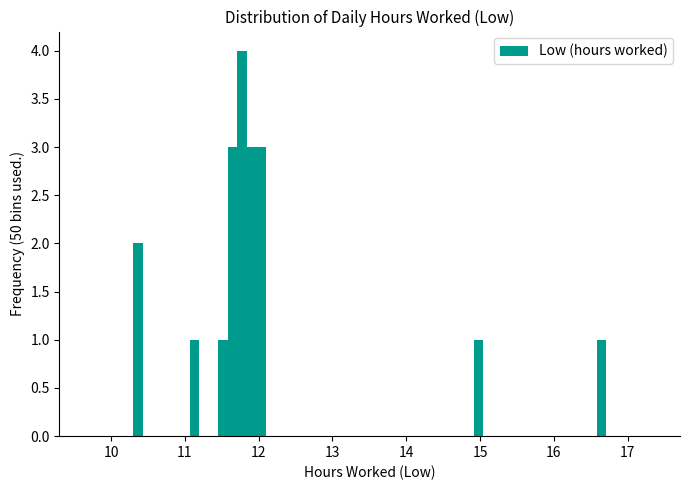

Around what value on the x-axis is the tallest bar? Give the approximate position of its centre, as read against the axis.

11.8